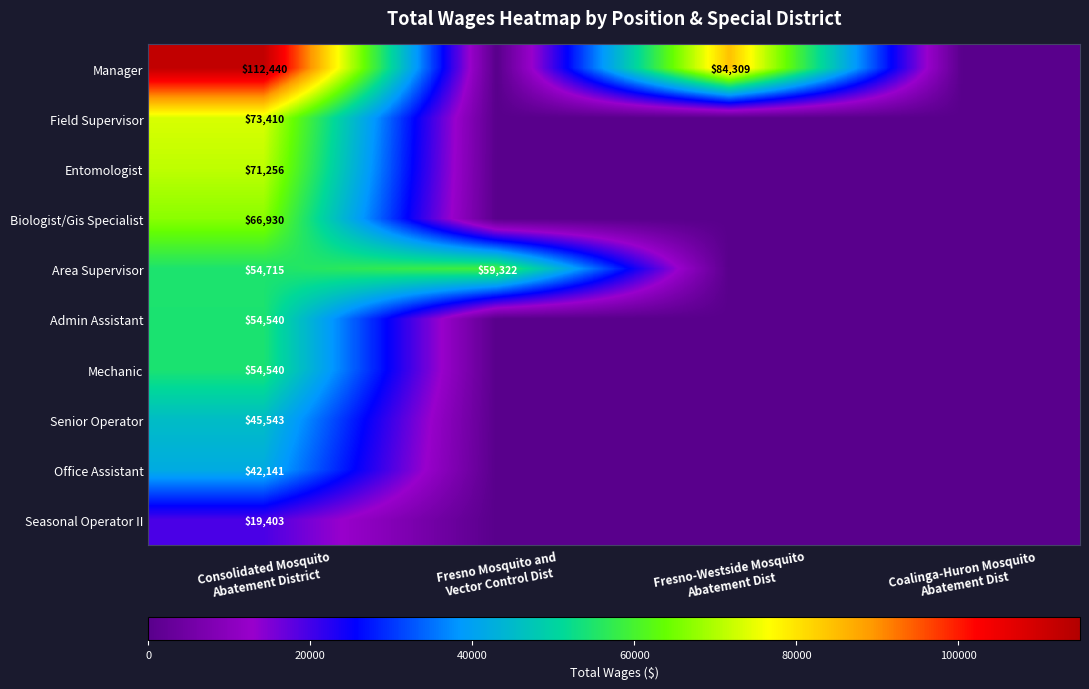

How many data points does each series have?

4